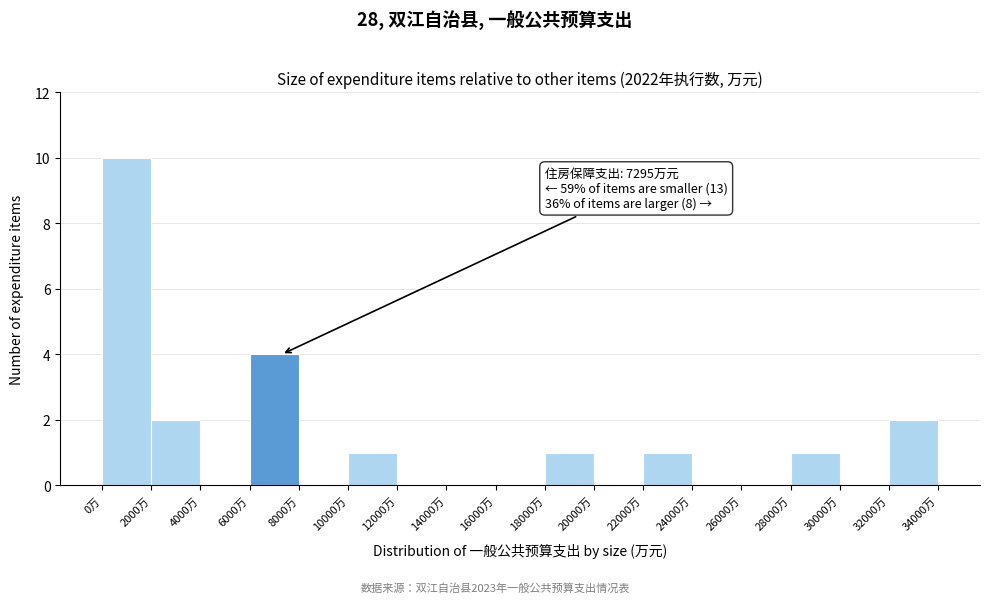

Over which range of the x-axis is the bar tallest?

0 to 2000